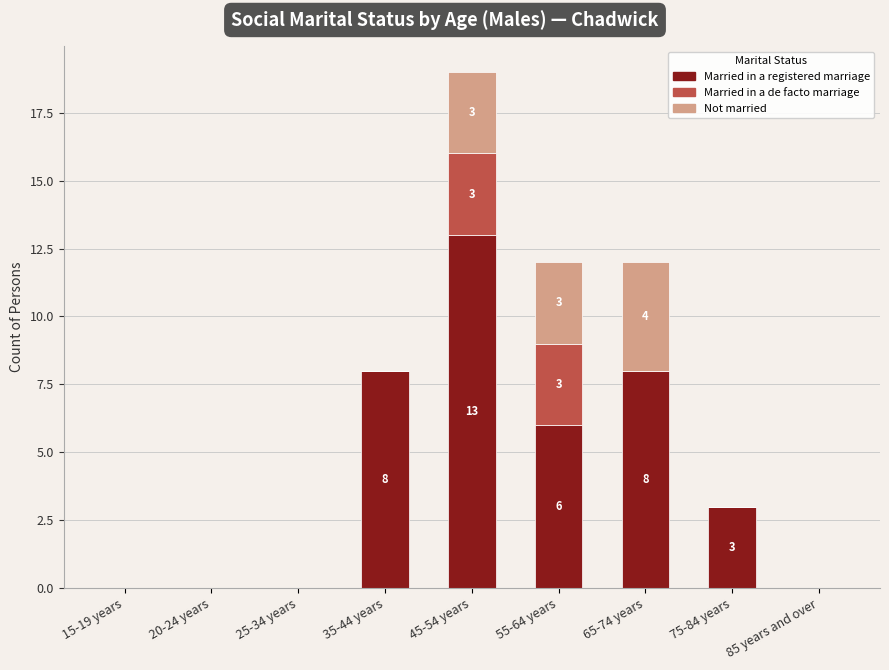

The Married in a registered marriage series shows -6 at 15-19 years. True or false?

False